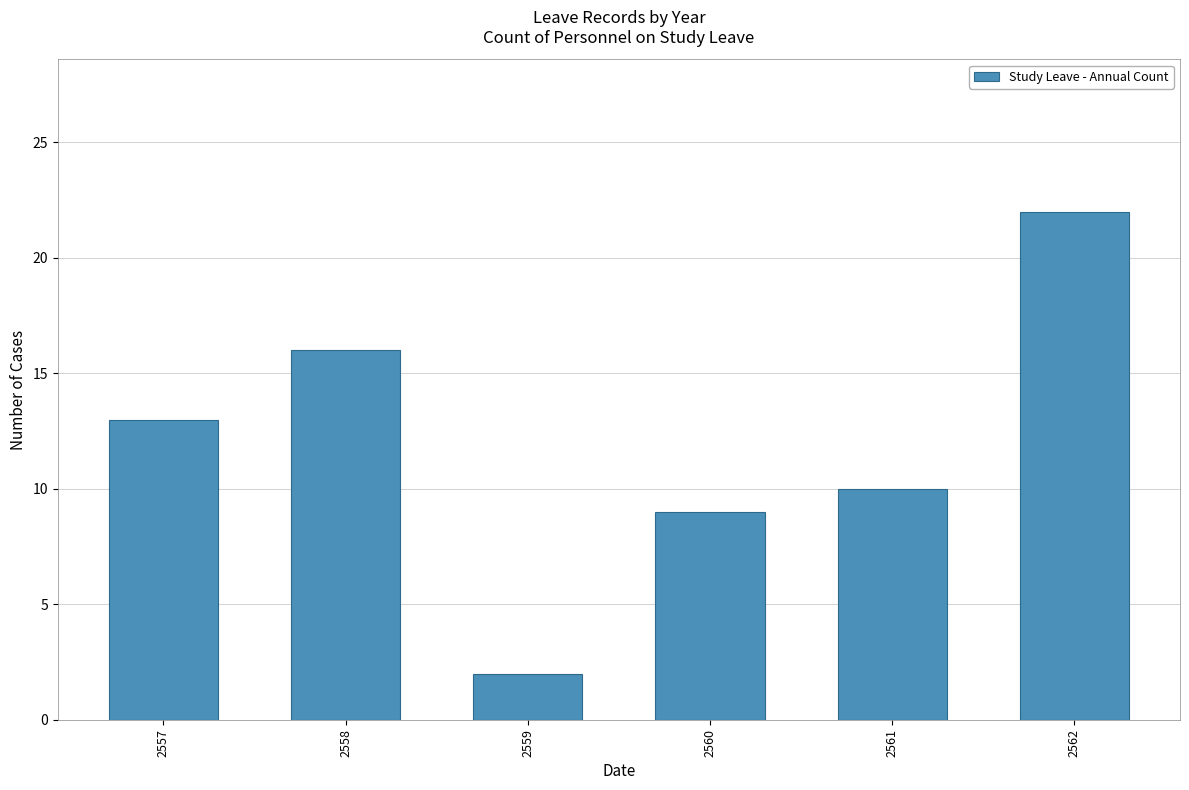

What is the value of the 2nd bar from the left?

16